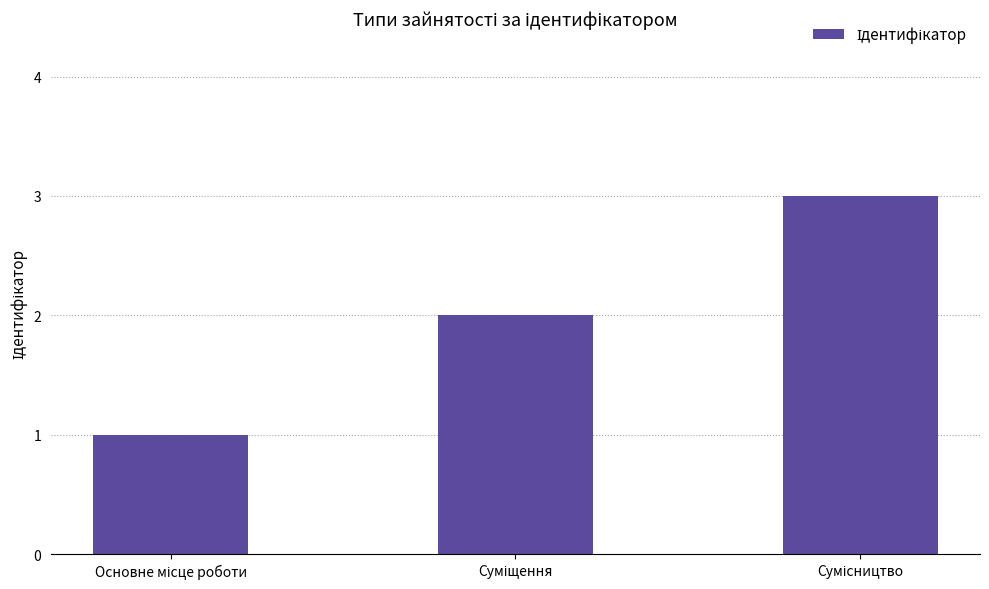

What is the greatest value displayed?

3